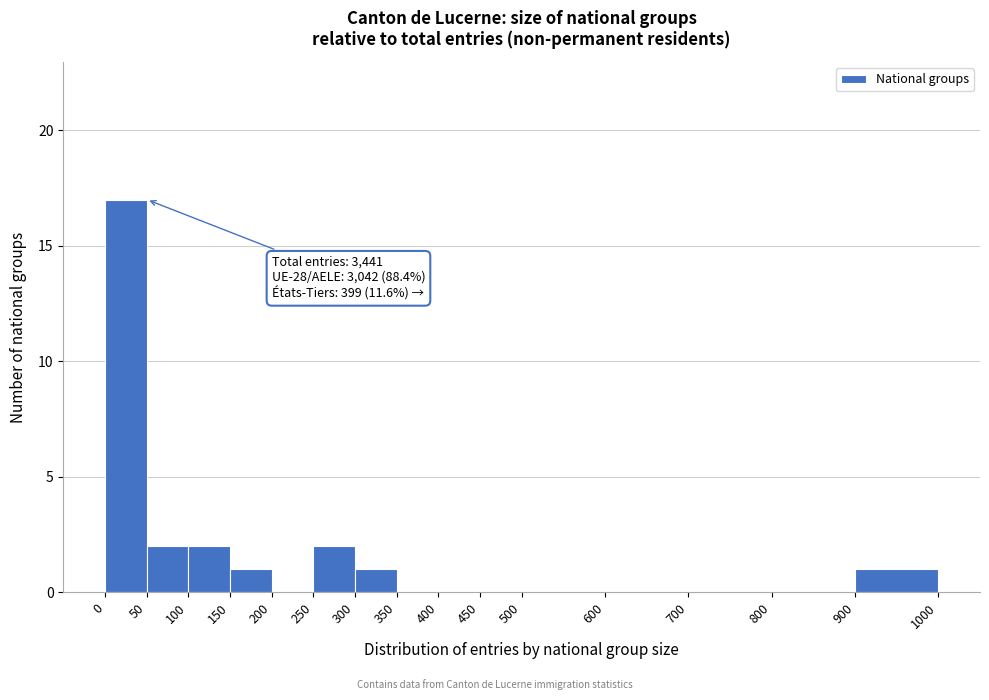

Which range on the x-axis has the tallest bar?

0 to 50